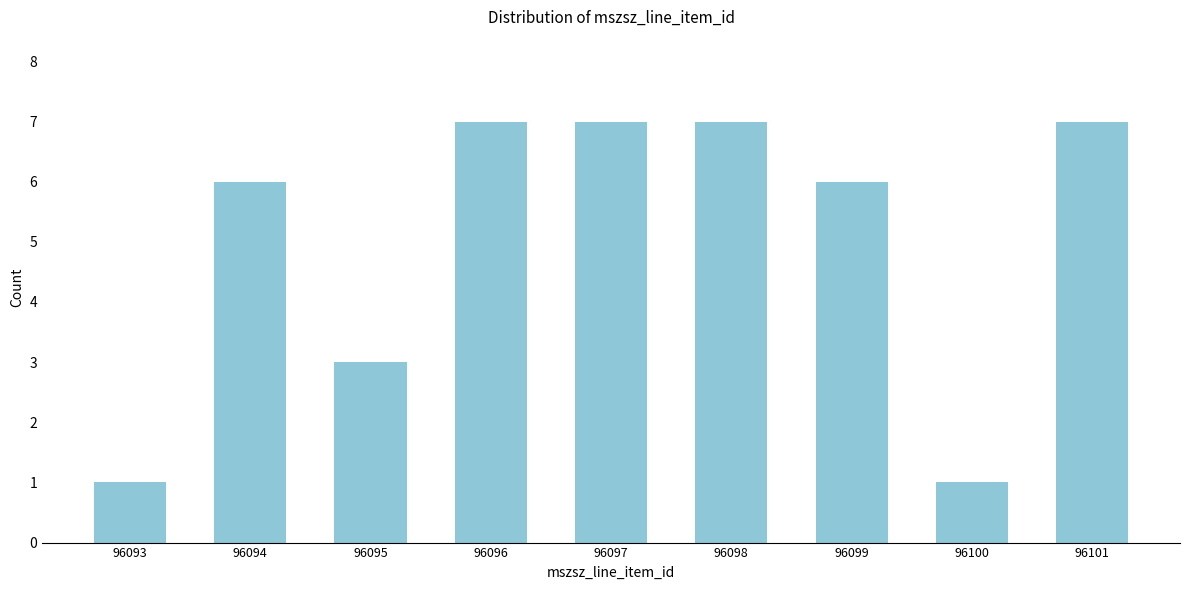

Reading right to left, what are all the values shown in this chart?

7	1	6	7	7	7	3	6	1